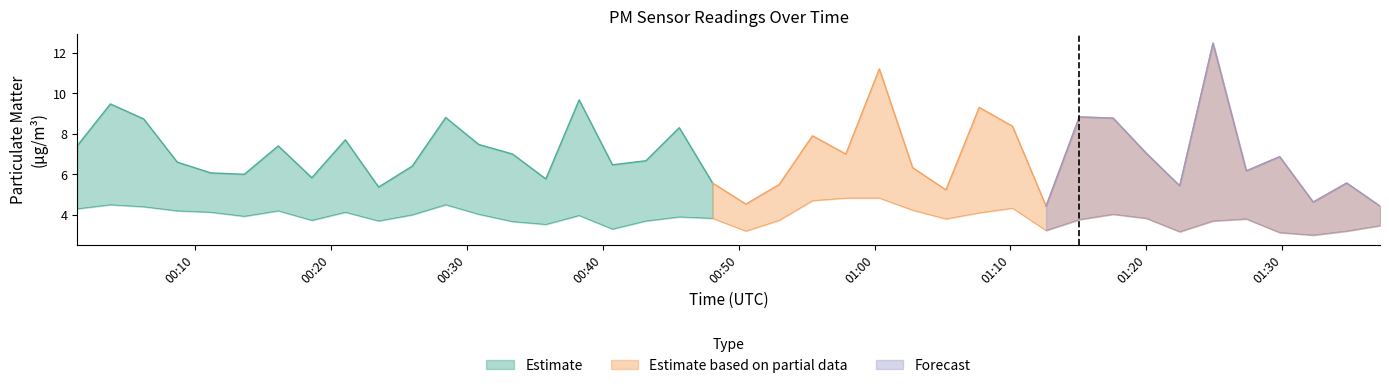

True or false: P2 has a value of 2.5 at 26.

False